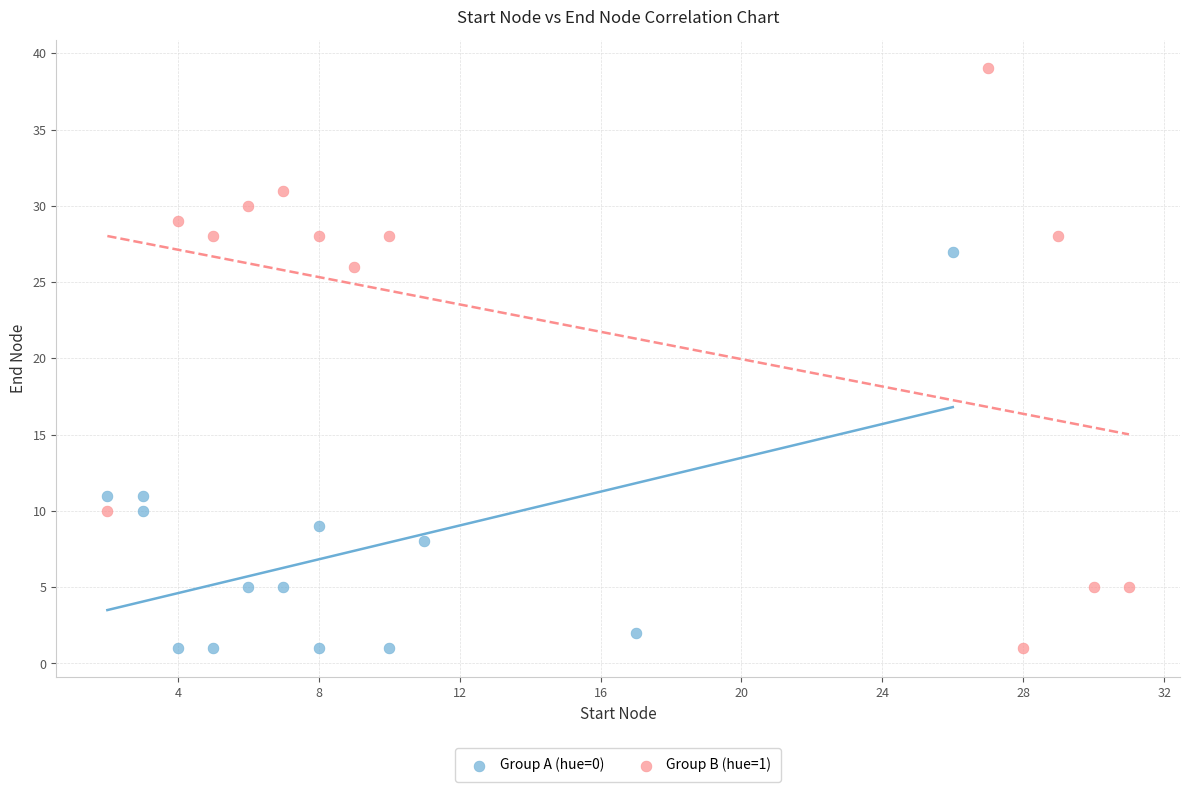

Which series has the widest spread of Y values?

Group B (hue=1)